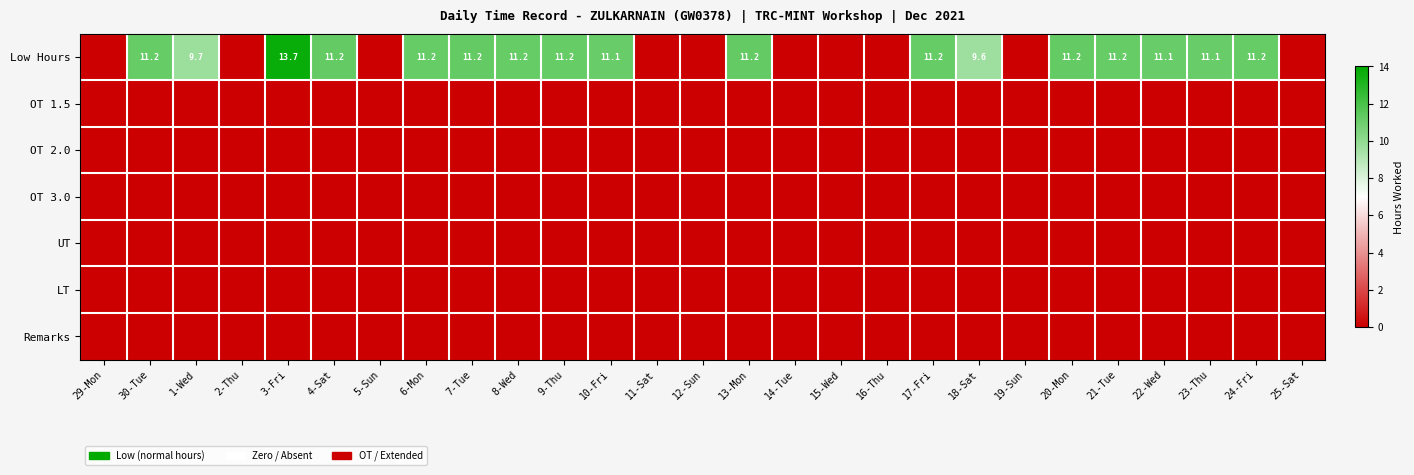

At which category is the sum across all series the highest?

3-Fri